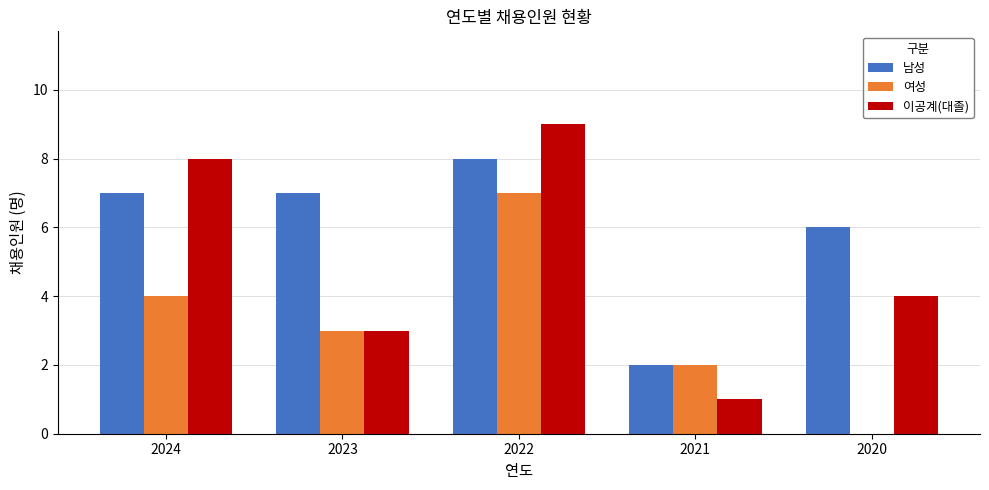

At which label does 여성 first exceed 3?

2024